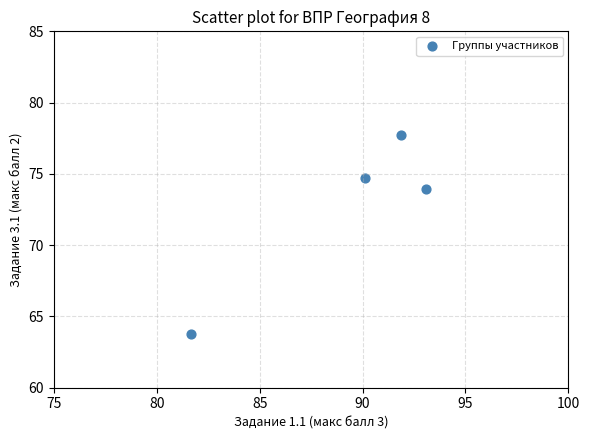

What is the range of Y values (max minus min)?

14.0